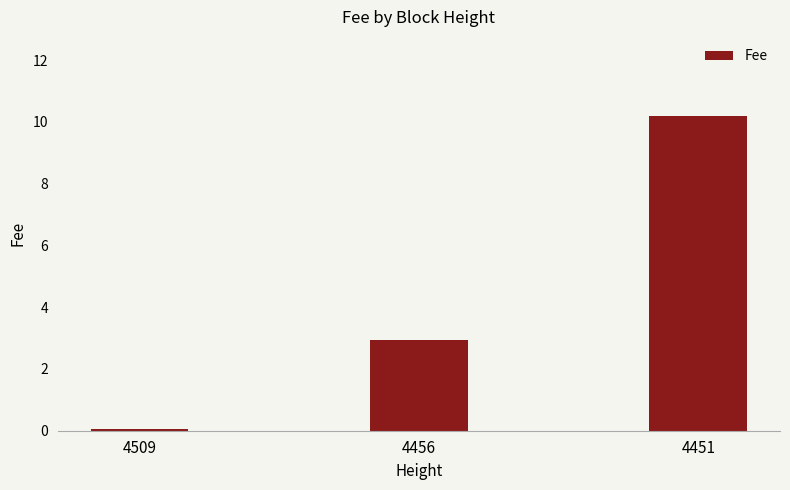

Read the value at 4509.

0.1